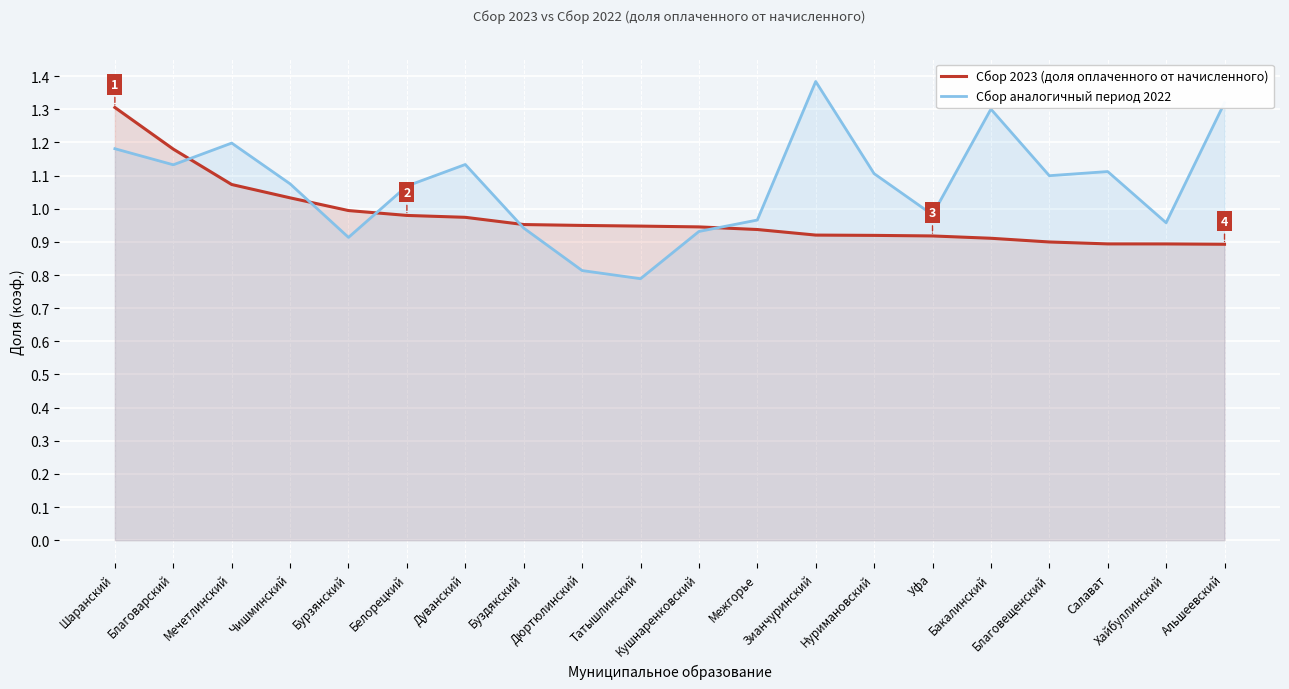

The Сбор аналогичный период 2022 series shows 0.5 at Чишминский. True or false?

False